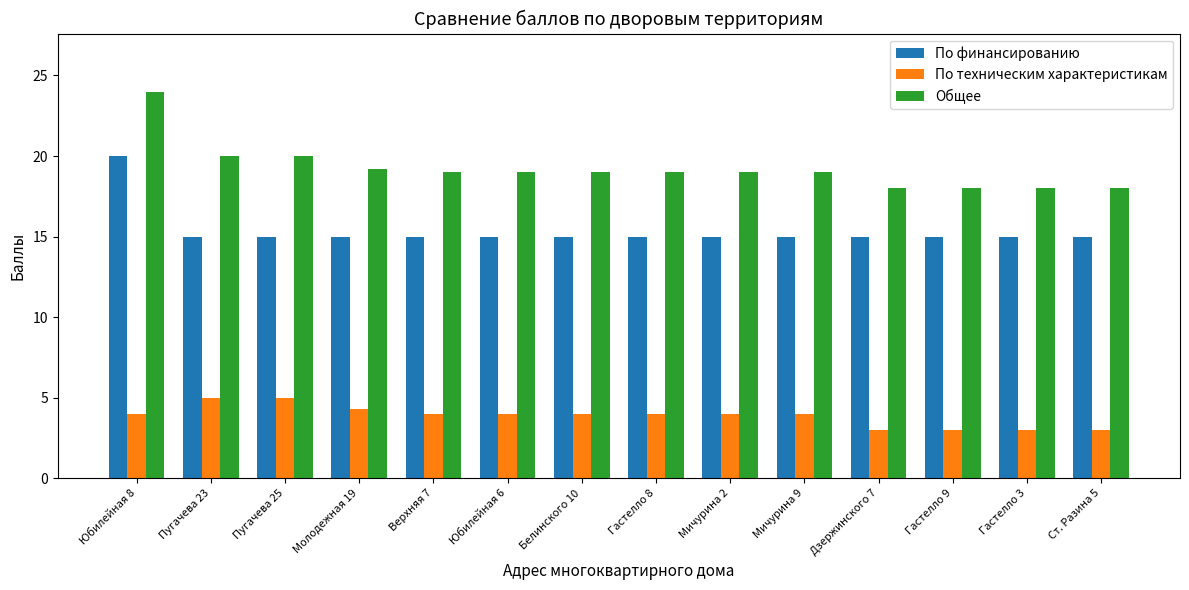

Does the chart contain stacked bars?

No